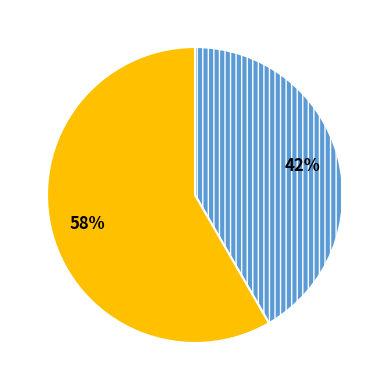

To the nearest percent, what is the average slice percentage?

50%